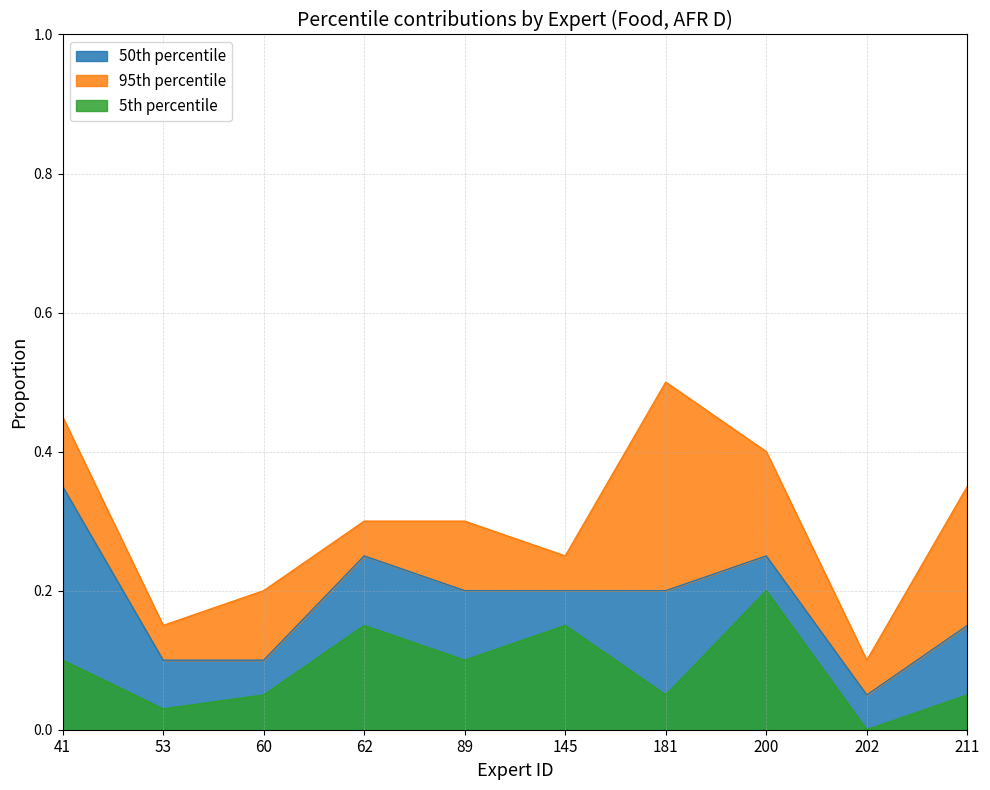

What is the total value across all series at 200?

0.9